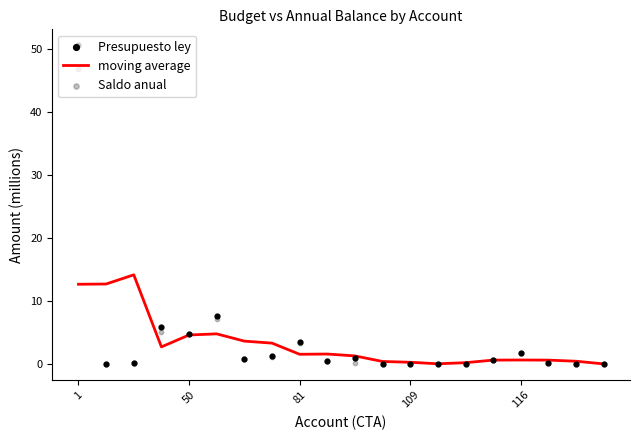

At which category is the sum across all series the highest?

1